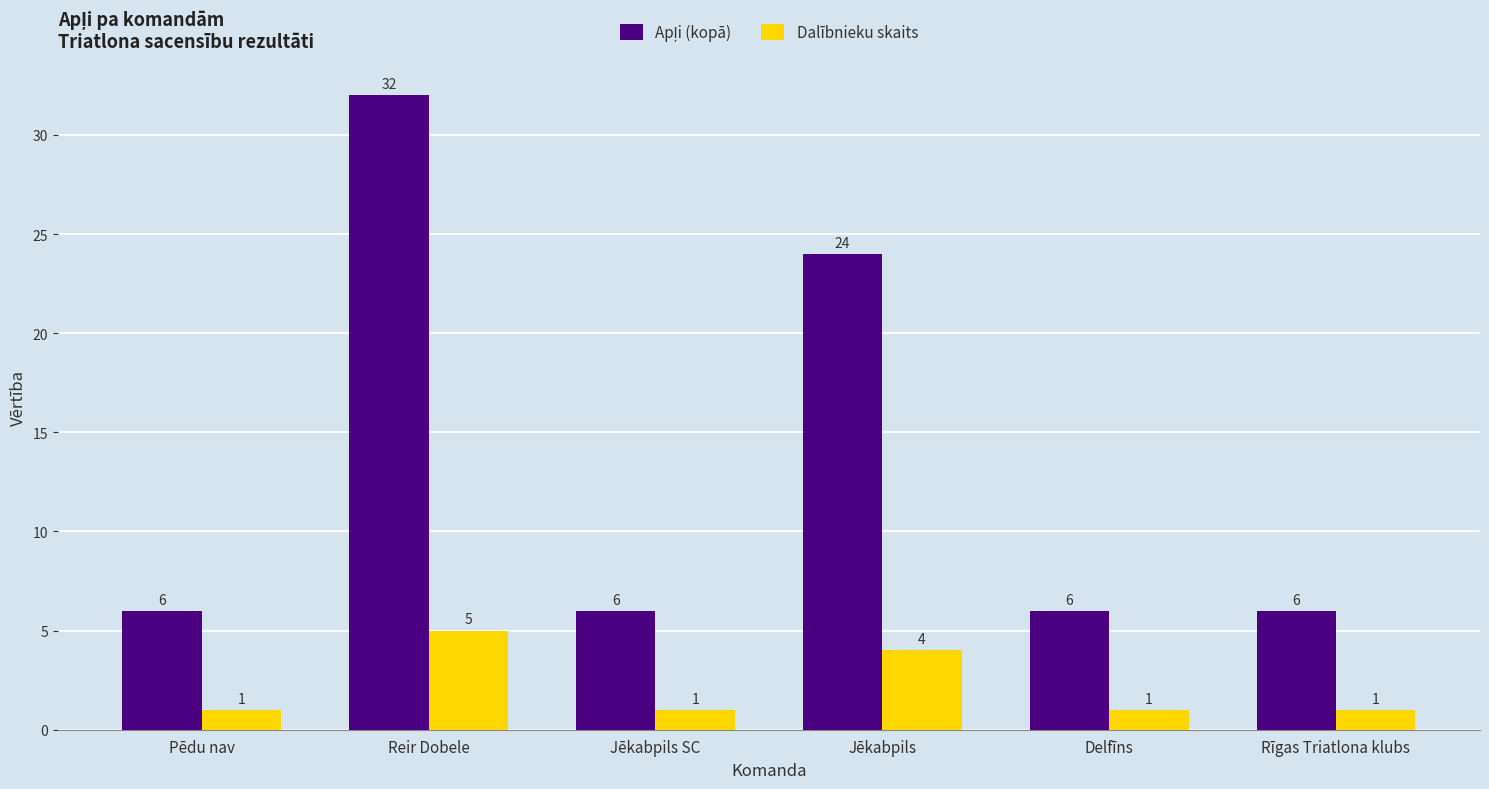

The Dalībnieku skaits series shows 3 at Reir Dobele. True or false?

False